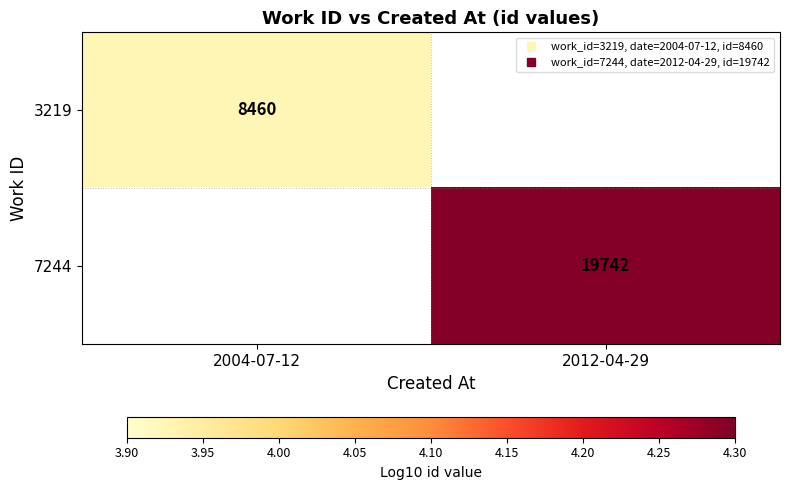

Rank the series at 2012-04-29 from highest to lowest value.

7244, 3219